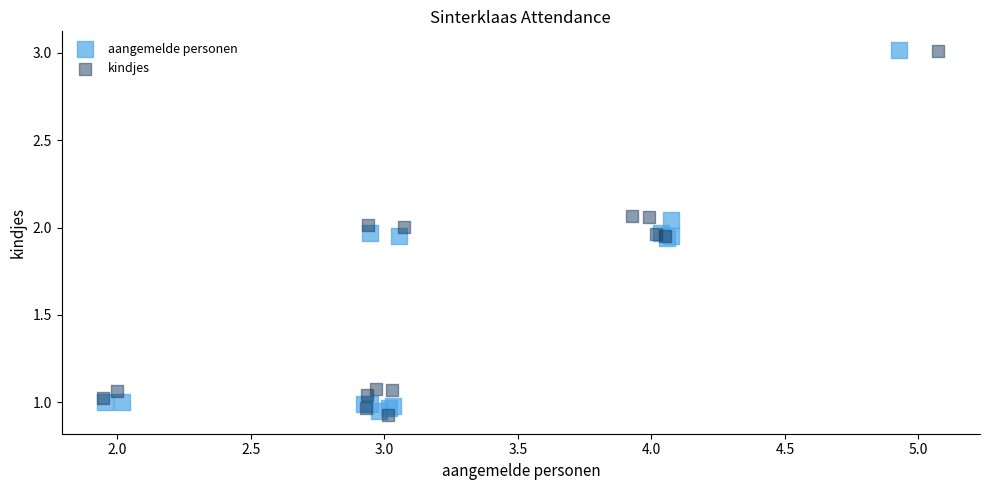

Which series reaches the minimum Y coordinate?

kindjes